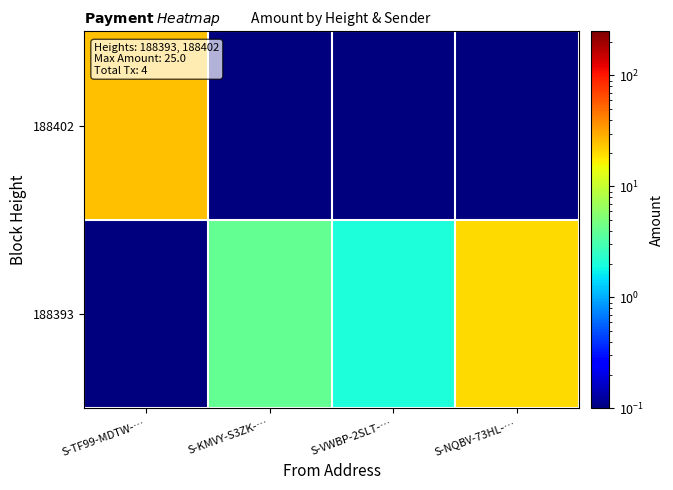

Between S-TF99-MDTW-… and S-NQBV-73HL-…, which is larger?

S-TF99-MDTW-…